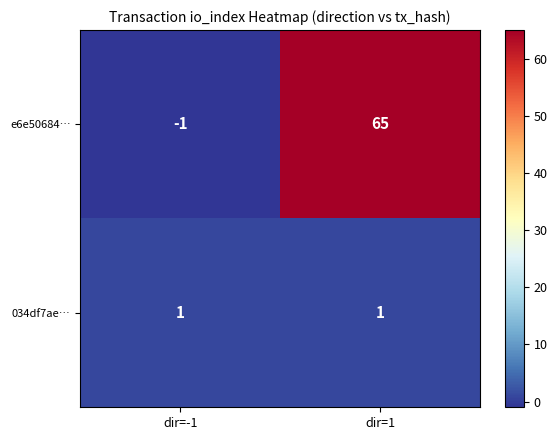

What is the minimum value shown in the chart?

-1